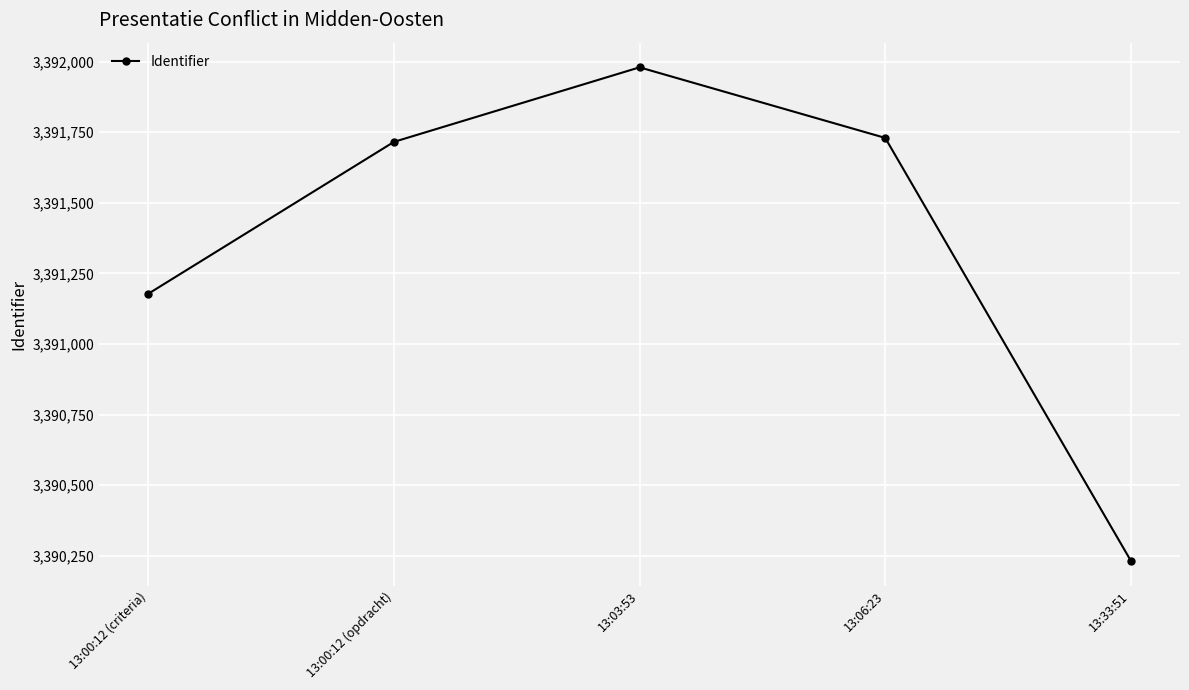

What is the label of the 1st point from the left?

13:00:12 (criteria)